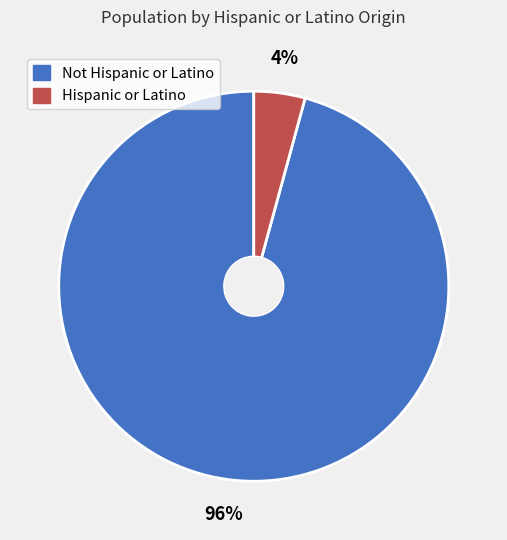

Between Hispanic or Latino and Not Hispanic or Latino, which is larger?

Not Hispanic or Latino